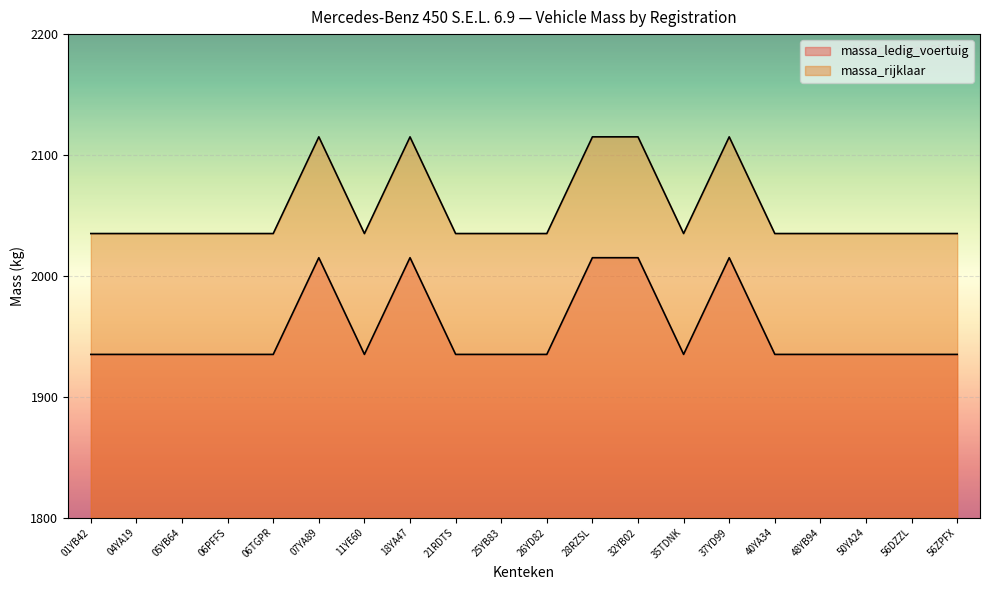

What is the sum of all massa_rijklaar values?

41100